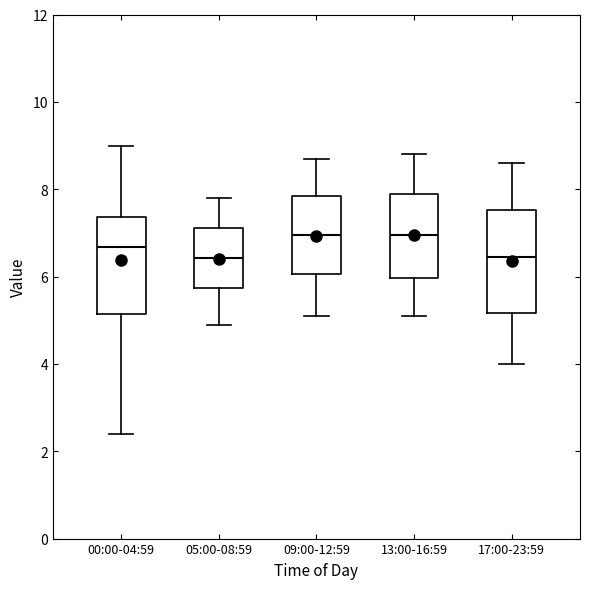

Where is the lower edge of the box for 13:00-16:59 on the y-axis? The values are not printed on the chart, so give them approximately, as read against the axis.

6.0